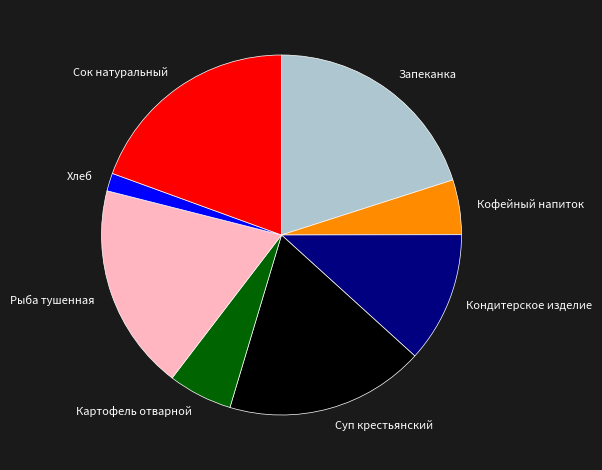

The Картофель отварной slice represents 21% of the pie. True or false?

False